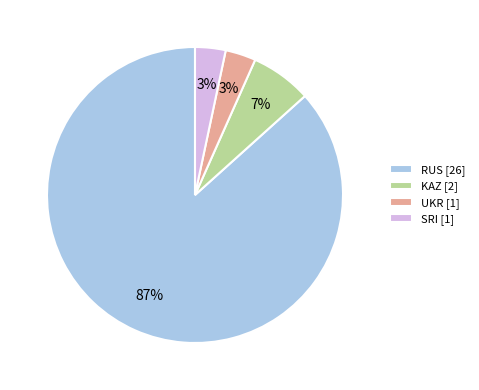

Is it true that SRI [1] is 3% of the pie?

True